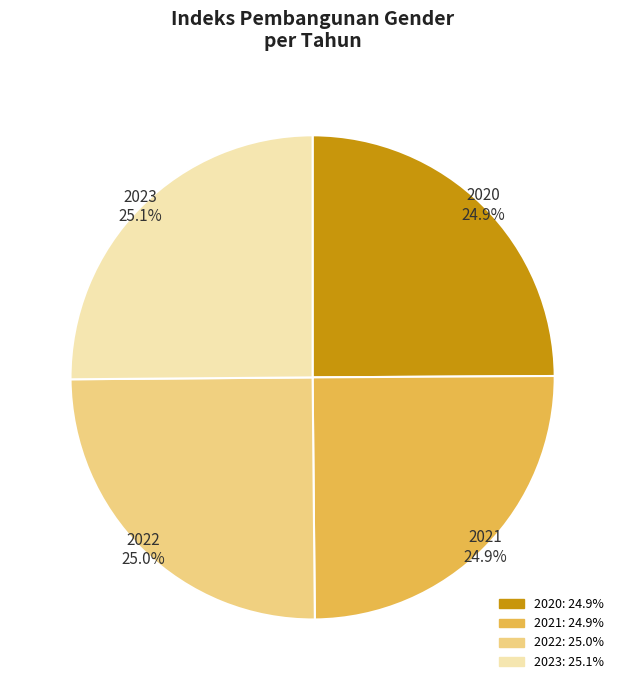

What percentage is the 2020 slice, to the nearest percent?

25%